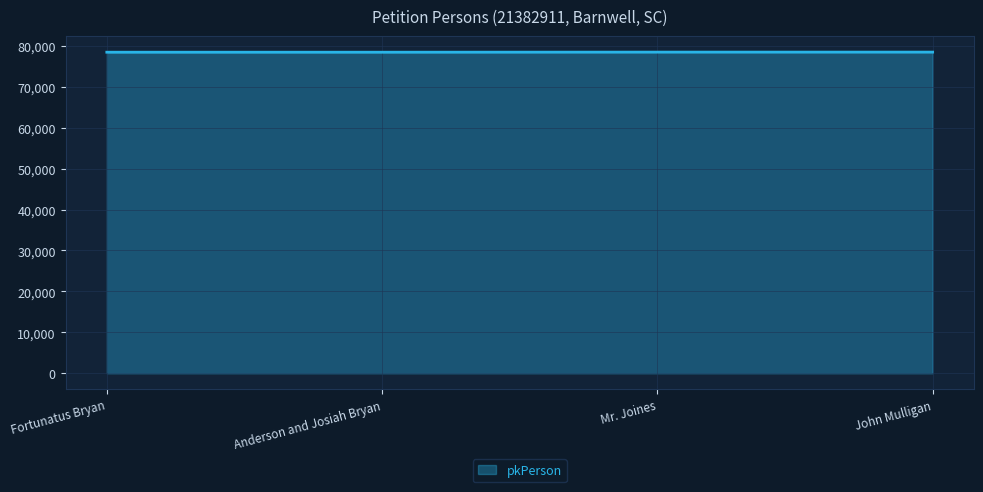

Approximately how many times larger is the value at John Mulligan compared to Anderson and Josiah Bryan?

1.0